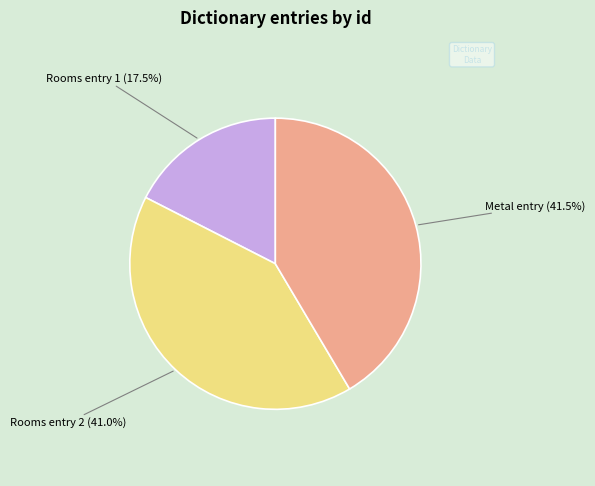

Count the number of slices in the pie.

3